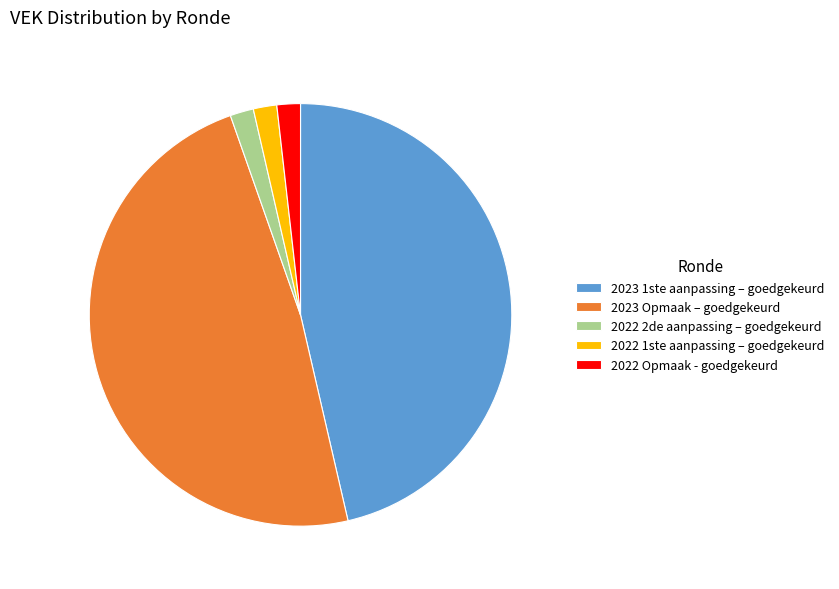

Approximately how many times larger is the value at 2023 Opmaak – goedgekeurd compared to 2022 2de aanpassing – goedgekeurd?

26.9